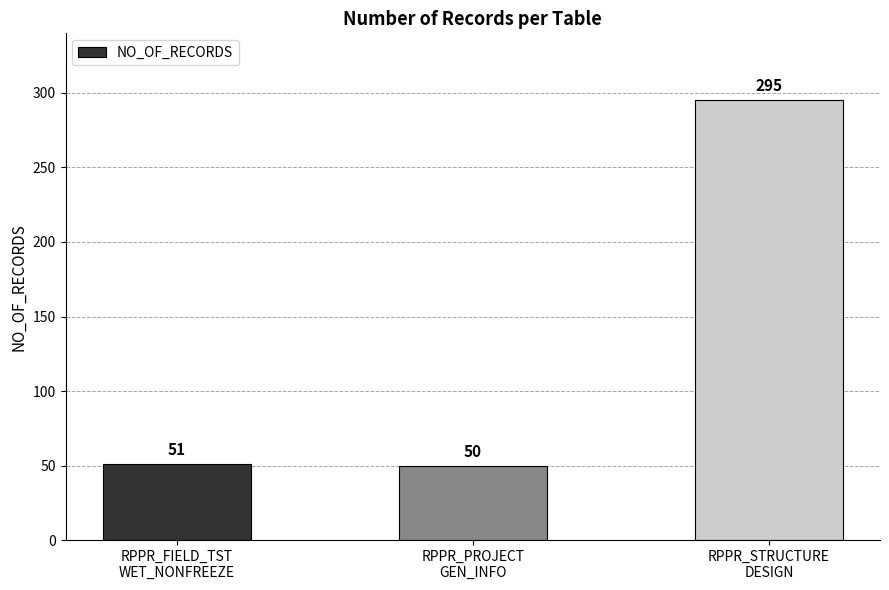

Reading right to left, what are all the values shown in this chart?

RPPR_STRUCTURE
DESIGN=295	RPPR_PROJECT
GEN_INFO=50	RPPR_FIELD_TST
WET_NONFREEZE=51